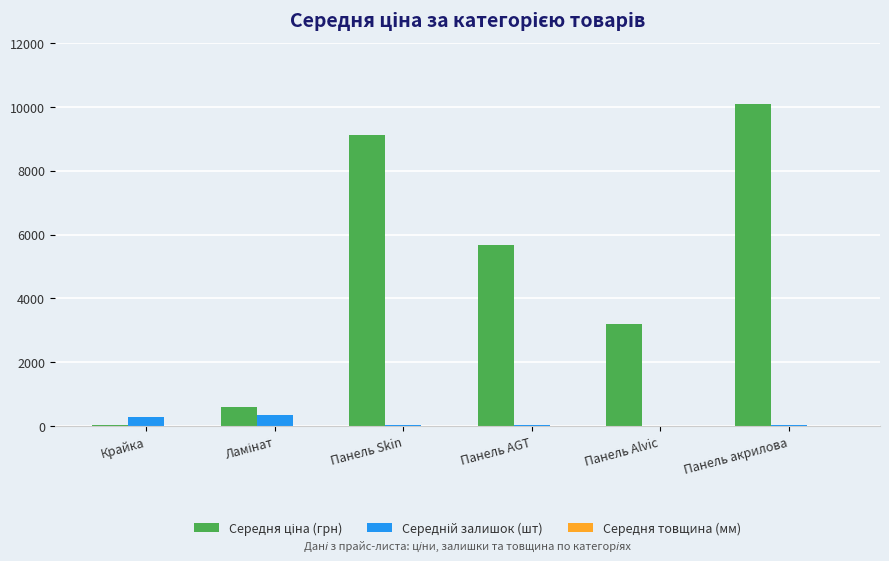

How many categories are shown in the chart?

6